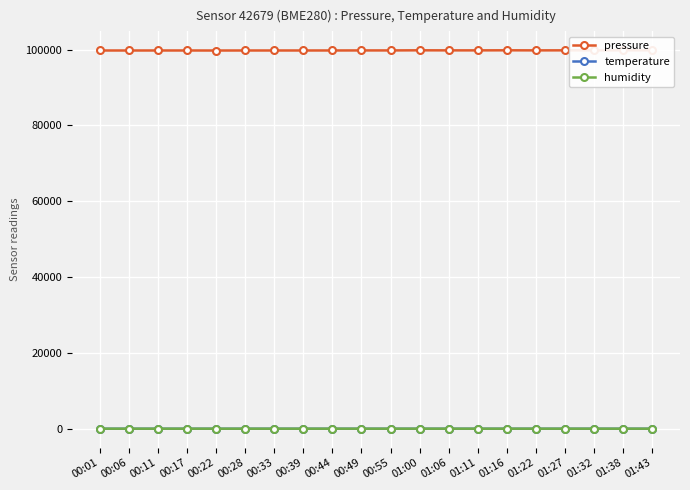

Count the number of categories in the chart.

20